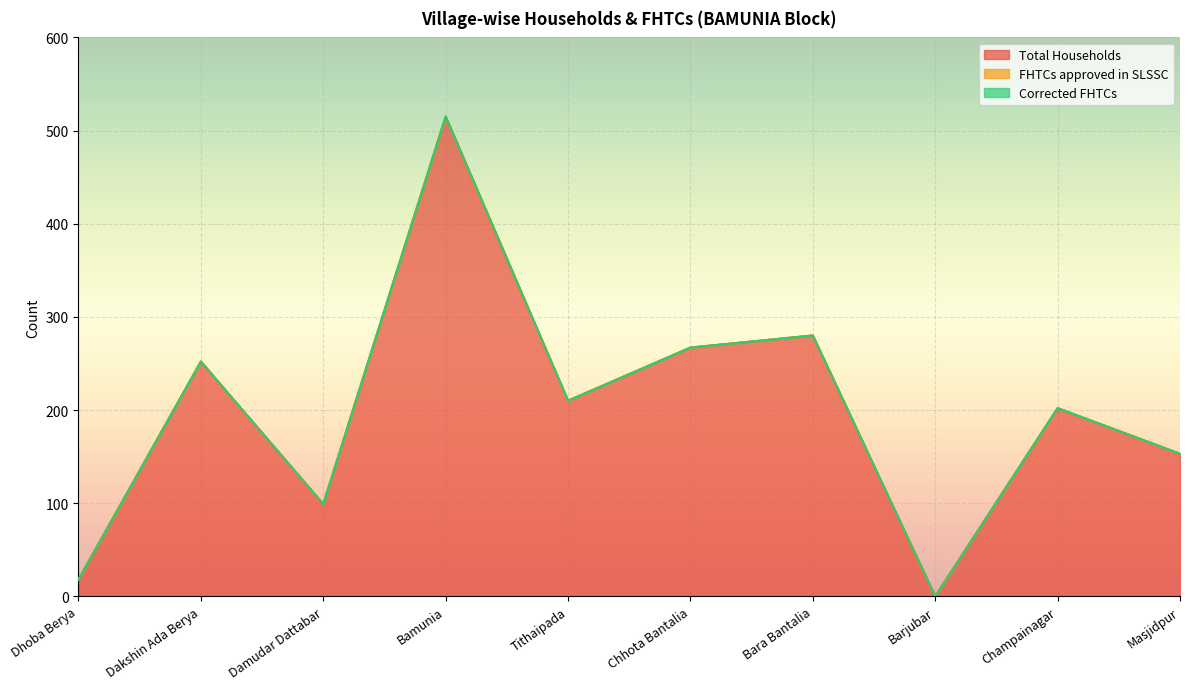

At how many categories does at least one series exceed 176?

6